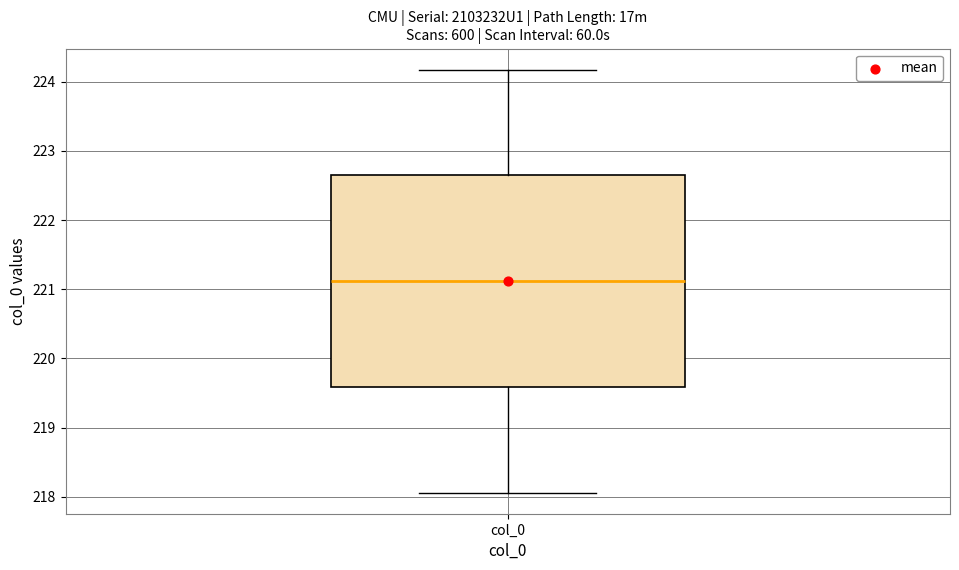

Where does the median line of the box for col_0 sit on the y-axis? The values are not printed on the chart, so give them approximately, as read against the axis.

221.1